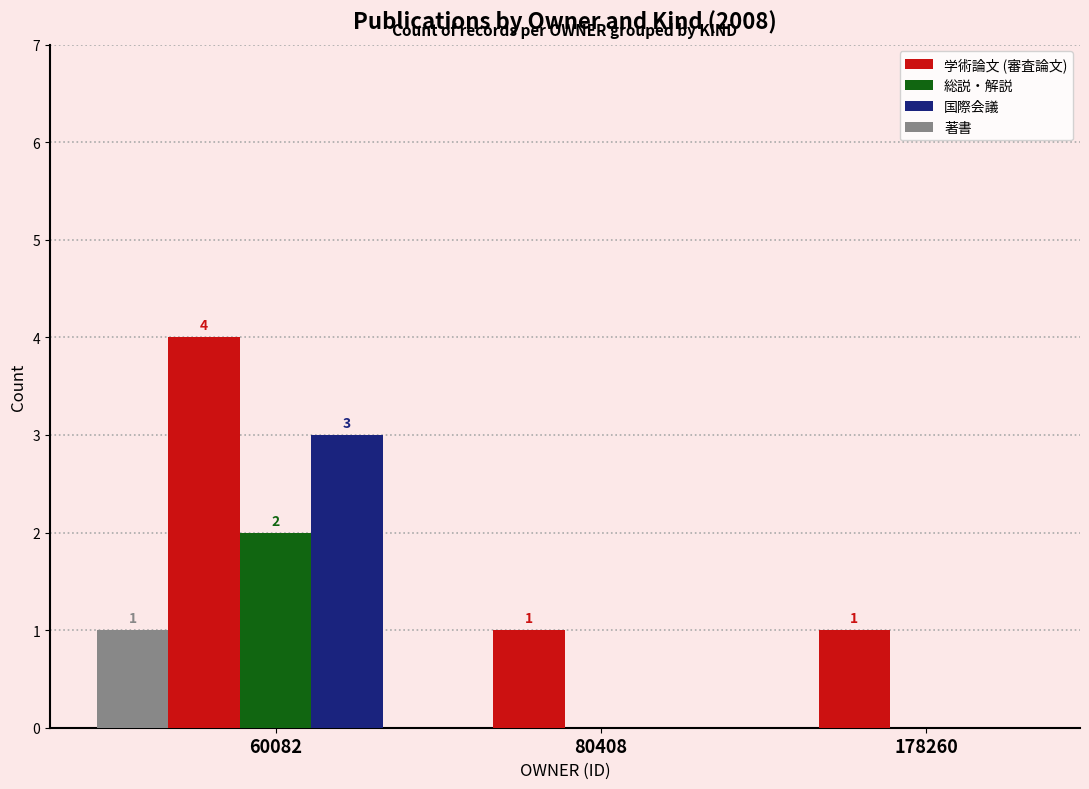

What is the sum of the 国際会議 values at 178260 and 60082?

3